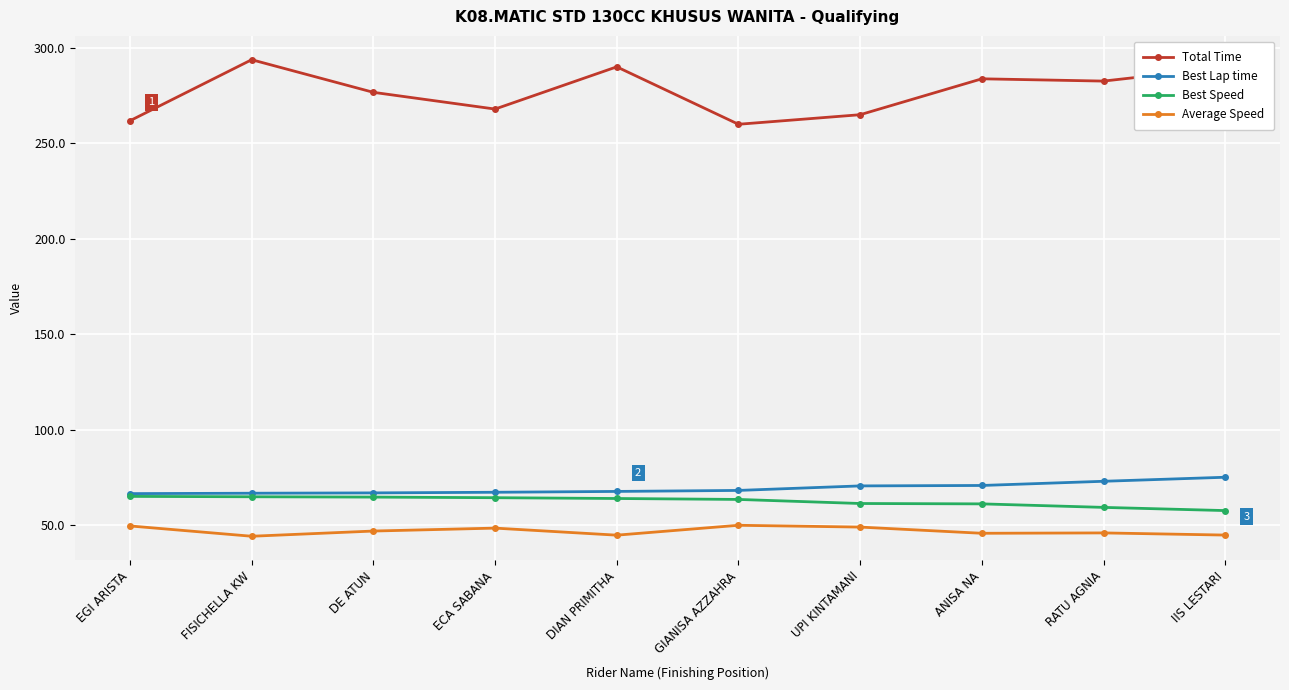

Which series has the widest spread of values?

Total Time